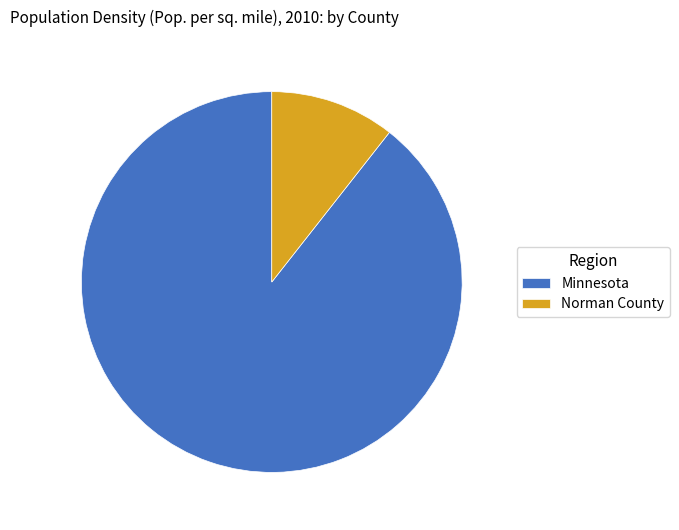

Which slice represents more than half of the pie?

Minnesota